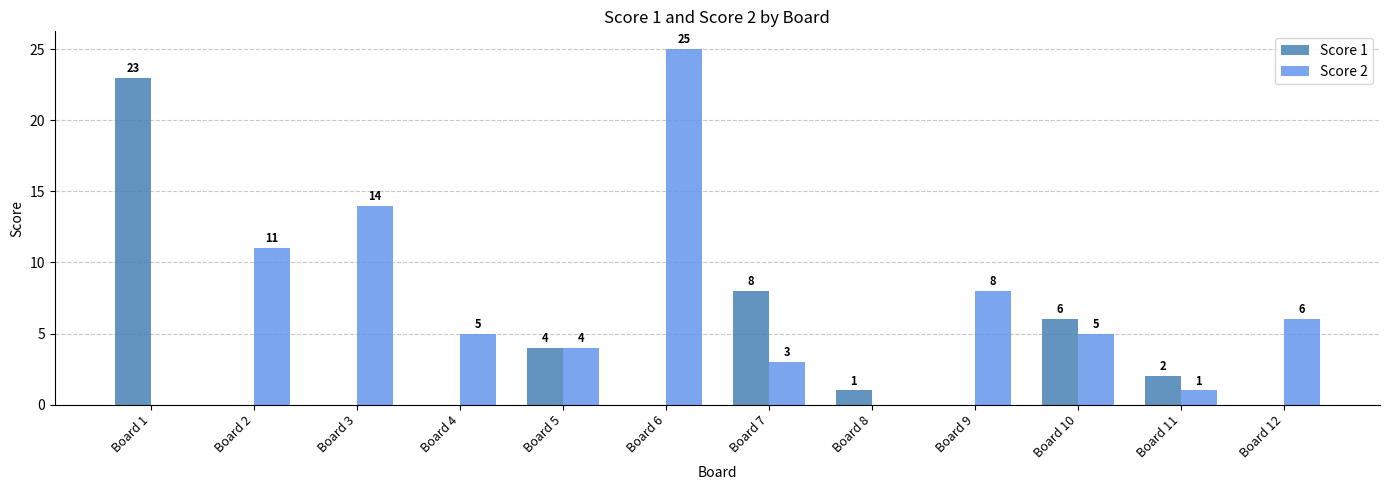

True or false: Score 1 has a value of 7 at Board 5.

False